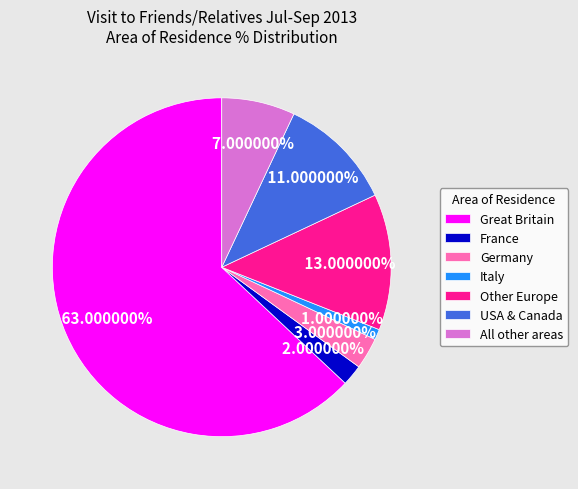

What portion of the pie excludes France?

98.0%